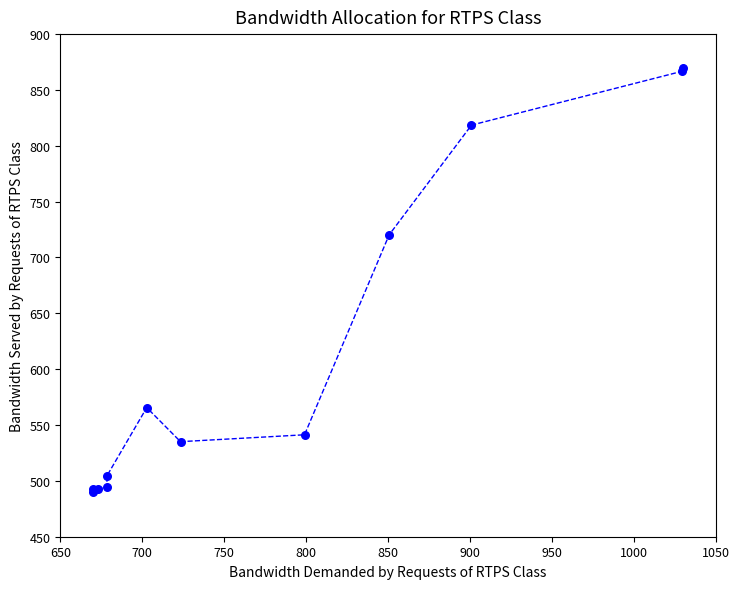

What Y value in the scatter plot is closest to 680?

720.3